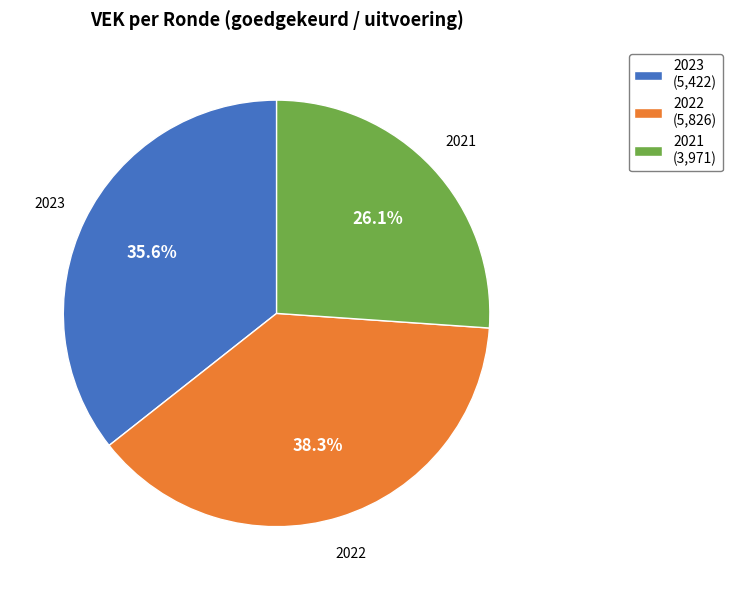

Which has a higher value, 2023 or 2022?

2022